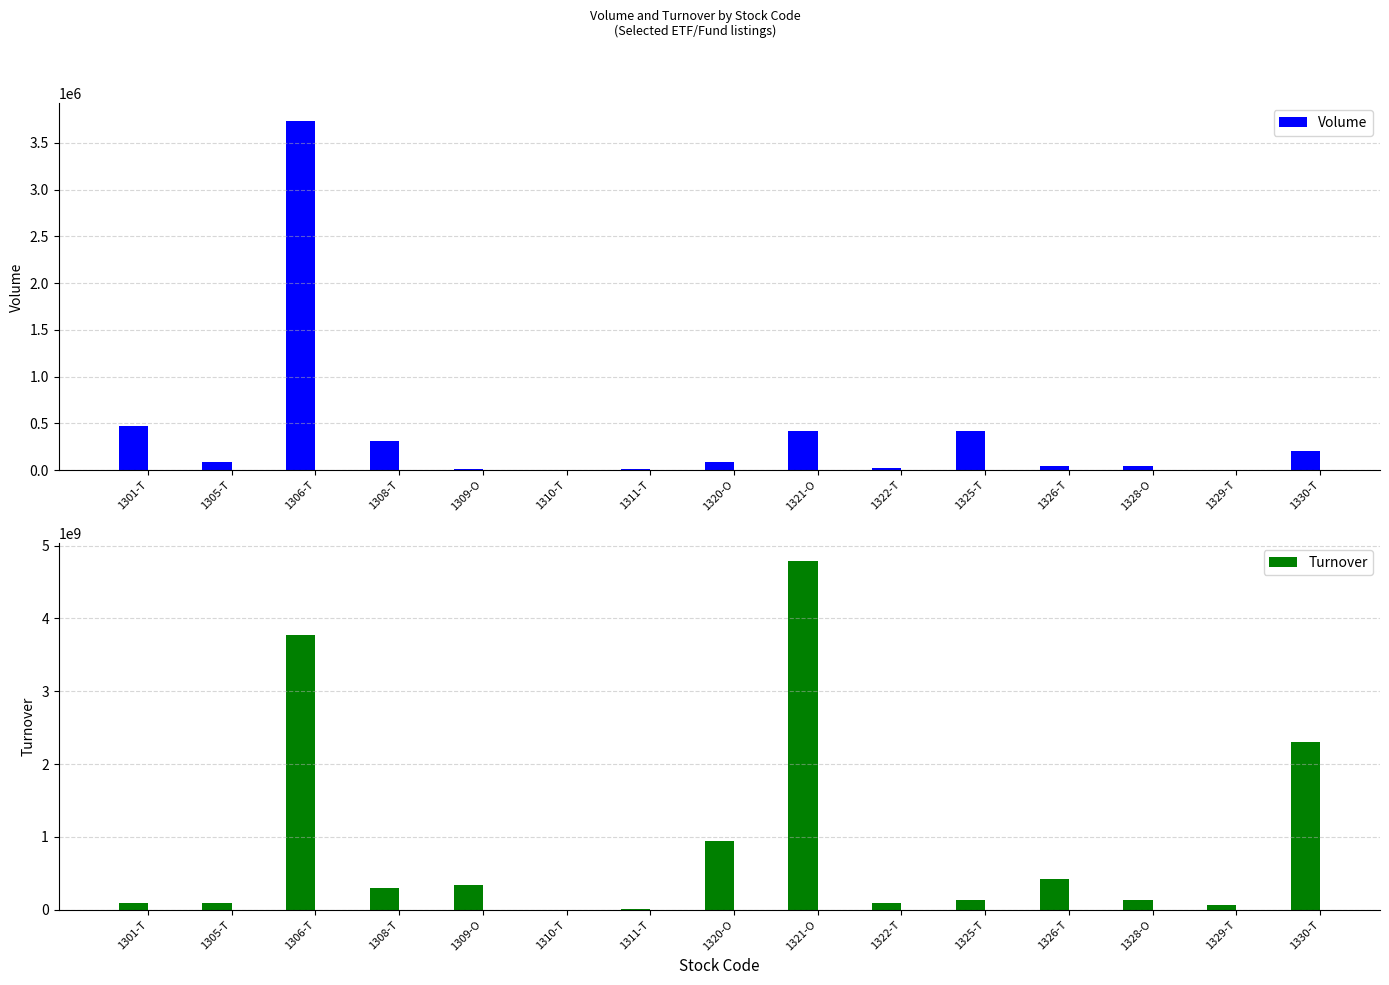

What is the value of the Turnover bar at the 3rd from the left?

3773240920